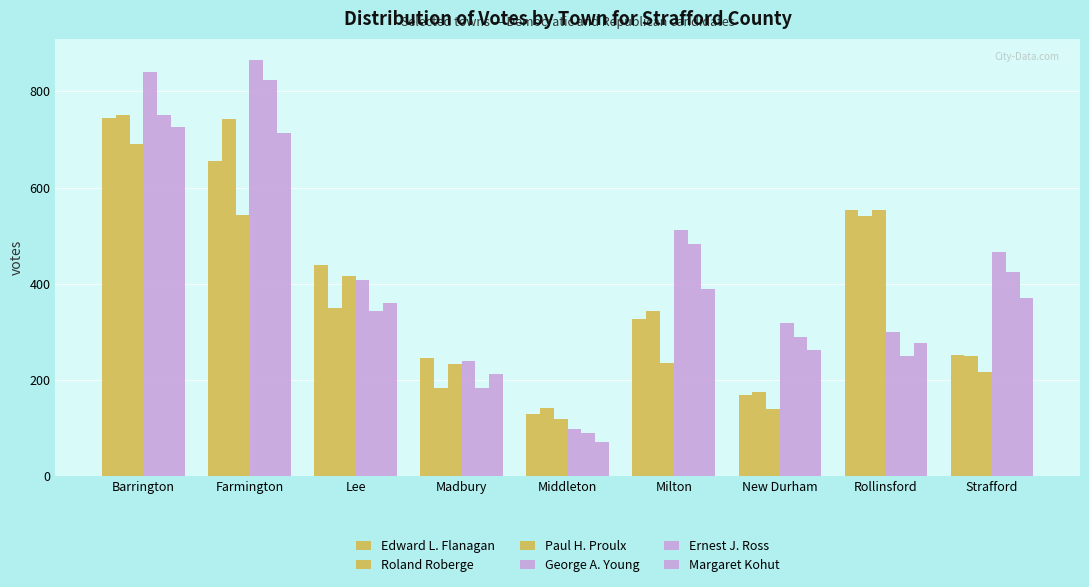

Rank the categories by Edward L. Flanagan value from highest to lowest.

Barrington, Farmington, Rollinsford, Lee, Milton, Strafford, Madbury, New Durham, Middleton